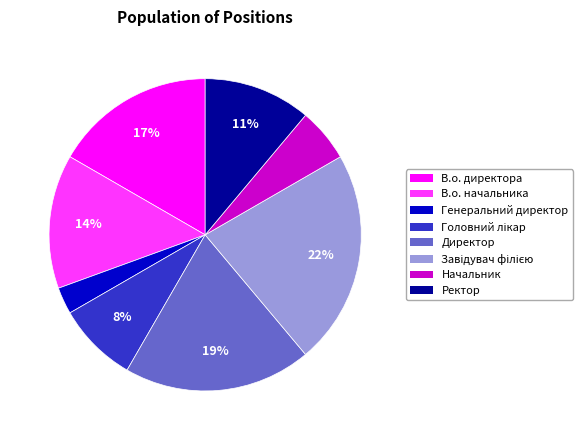

Is it true that Начальник is 1% of the pie?

False